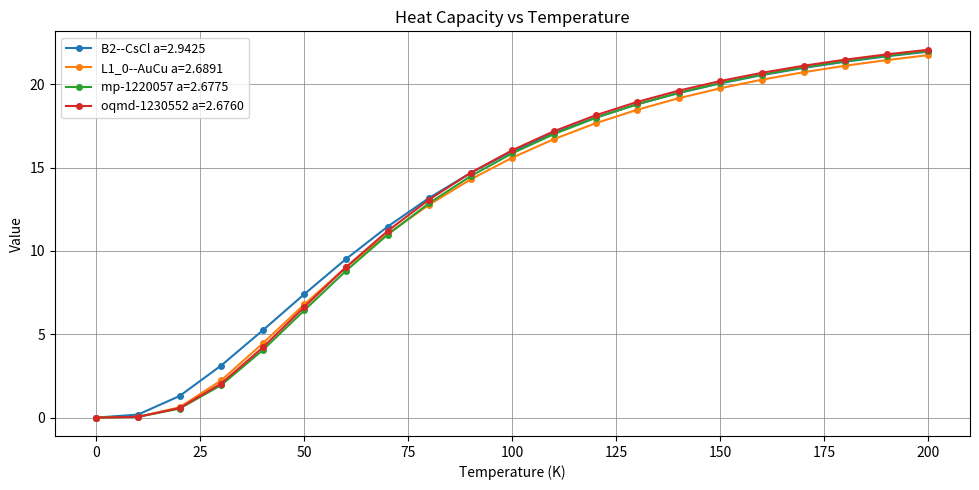

What is the value of the mp-1220057 a=2.6775 point at the 4th from the left?

1.9